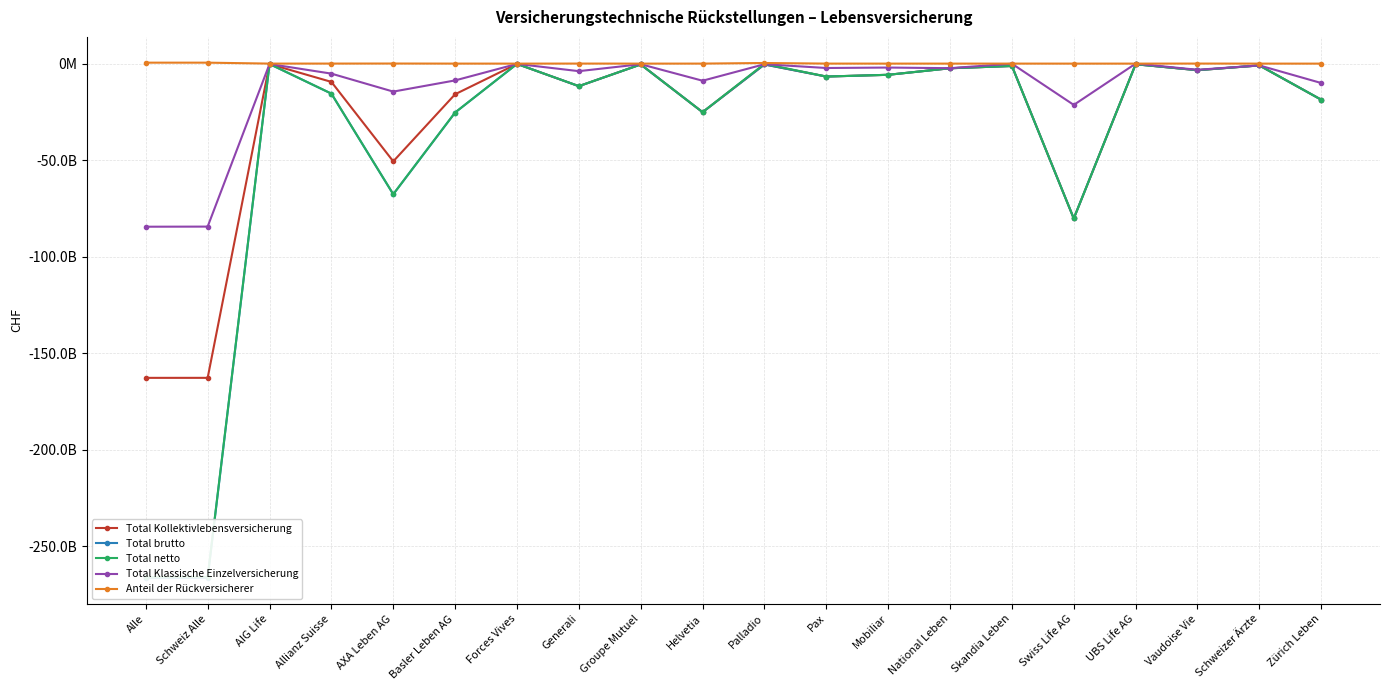

Which series changed the most between Alle and Basler Leben AG?

Total brutto